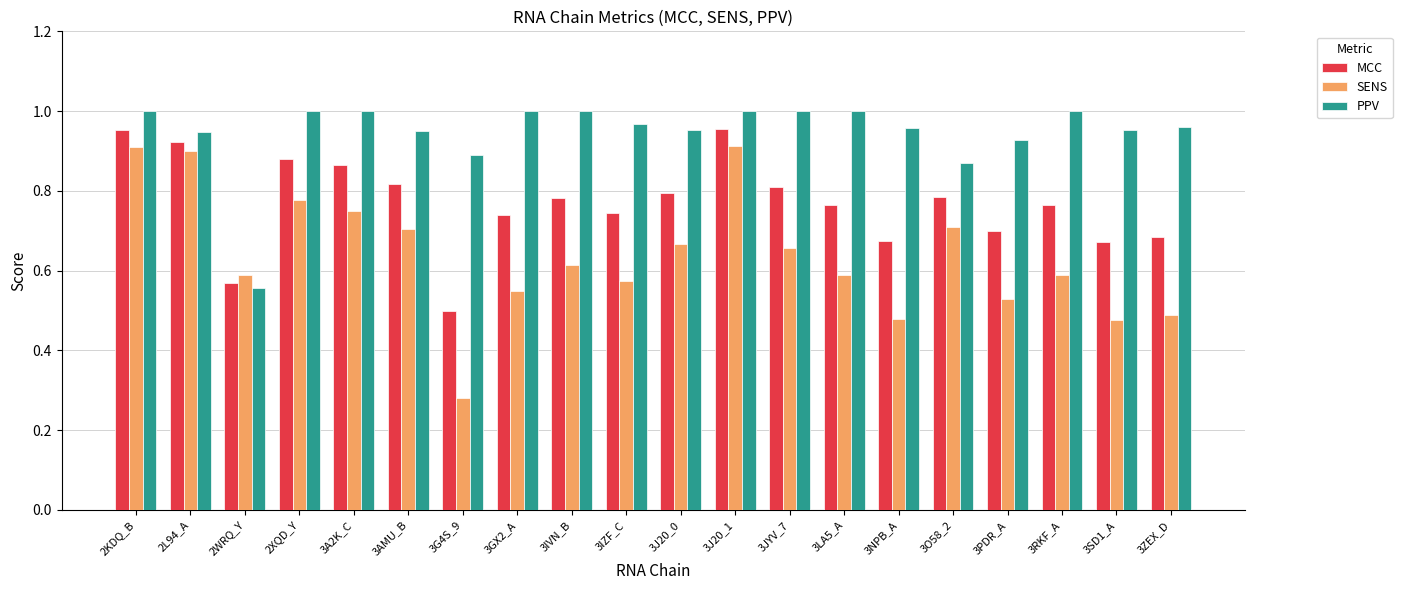

How many bars are there in total?

60